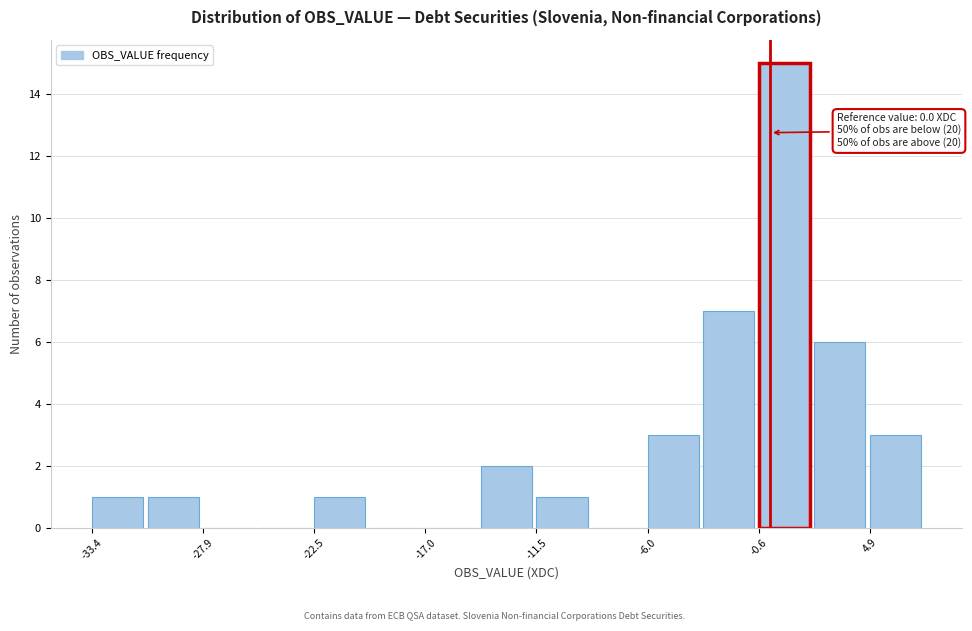

Around what value on the x-axis is the tallest bar? Give the approximate position of its centre, as read against the axis.

1